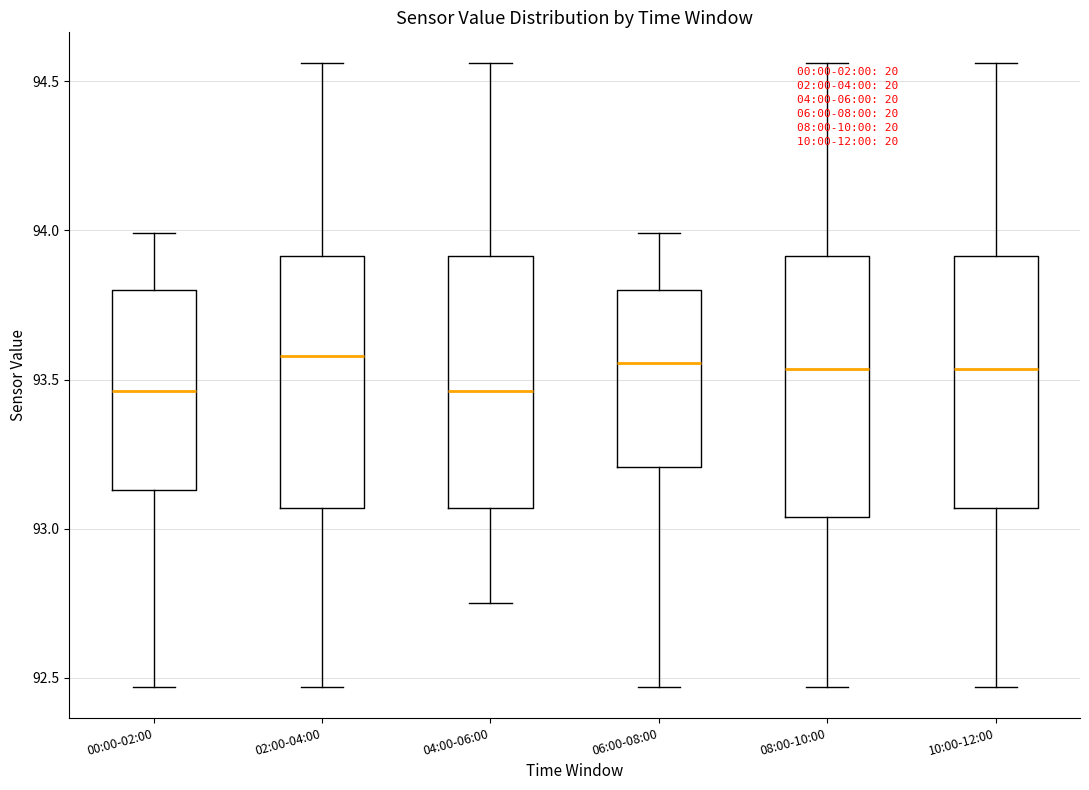

Where is the upper edge of the box for 06:00-08:00 on the y-axis? The values are not printed on the chart, so give them approximately, as read against the axis.

93.80